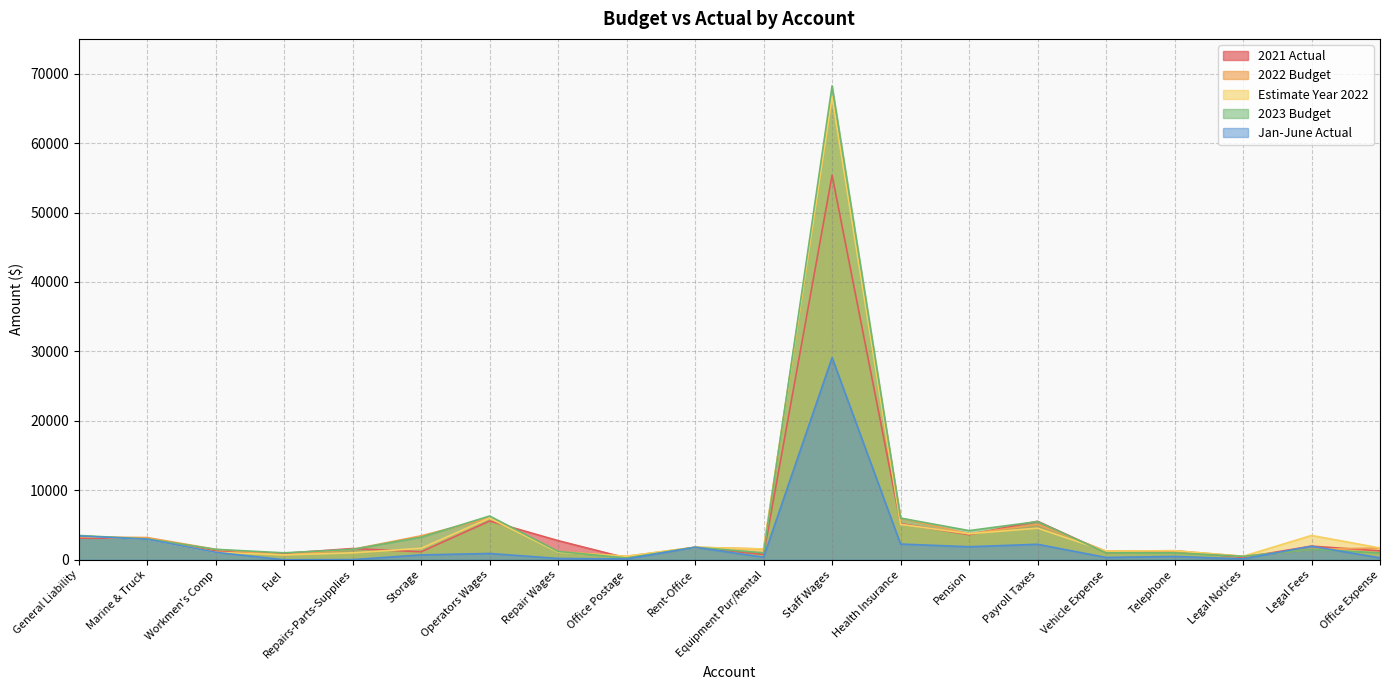

What is the difference between the highest and lowest values at Storage?

2750.0